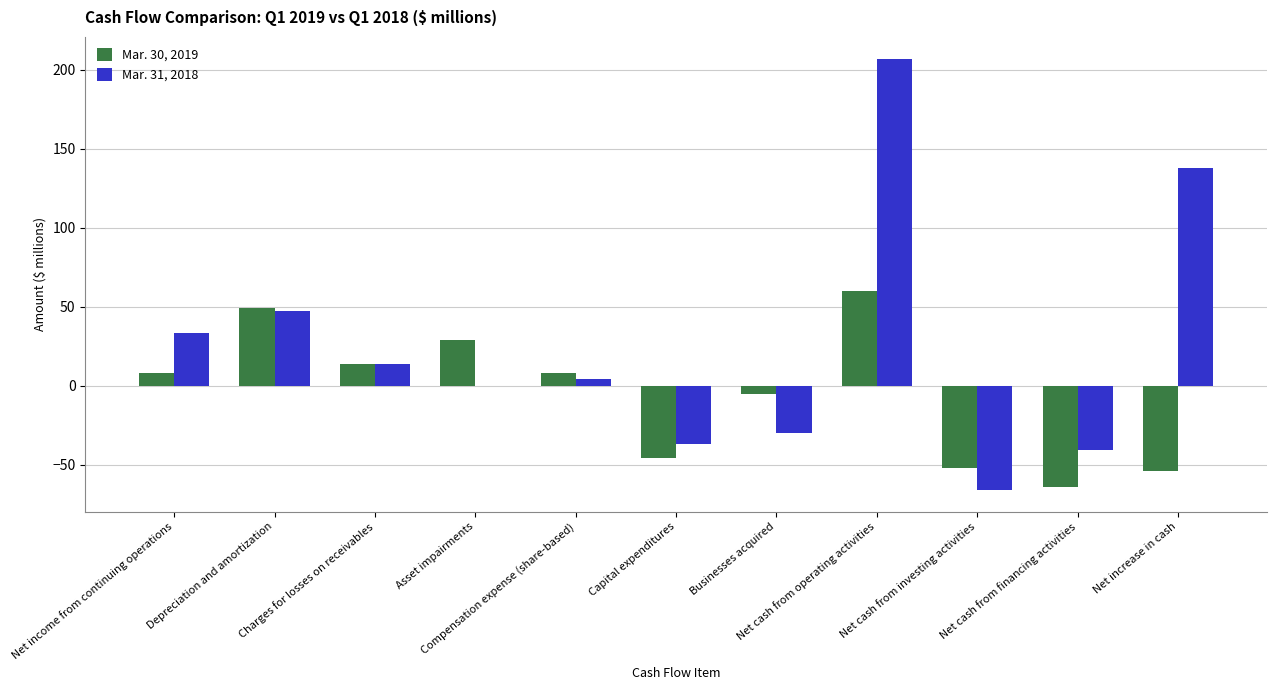

Reading right to left, list all the values displayed in this chart.

Mar. 30, 2019: Net increase in cash=-54	Net cash from financing activities=-64	Net cash from investing activities=-52	Net cash from operating activities=60	Businesses acquired=-5	Capital expenditures=-46	Compensation expense (share-based)=8	Asset impairments=29	Charges for losses on receivables=14	Depreciation and amortization=49	Net income from continuing operations=8
Mar. 31, 2018: Net increase in cash=138	Net cash from financing activities=-41	Net cash from investing activities=-66	Net cash from operating activities=207	Businesses acquired=-30	Capital expenditures=-37	Compensation expense (share-based)=4	Asset impairments=0	Charges for losses on receivables=14	Depreciation and amortization=47	Net income from continuing operations=33